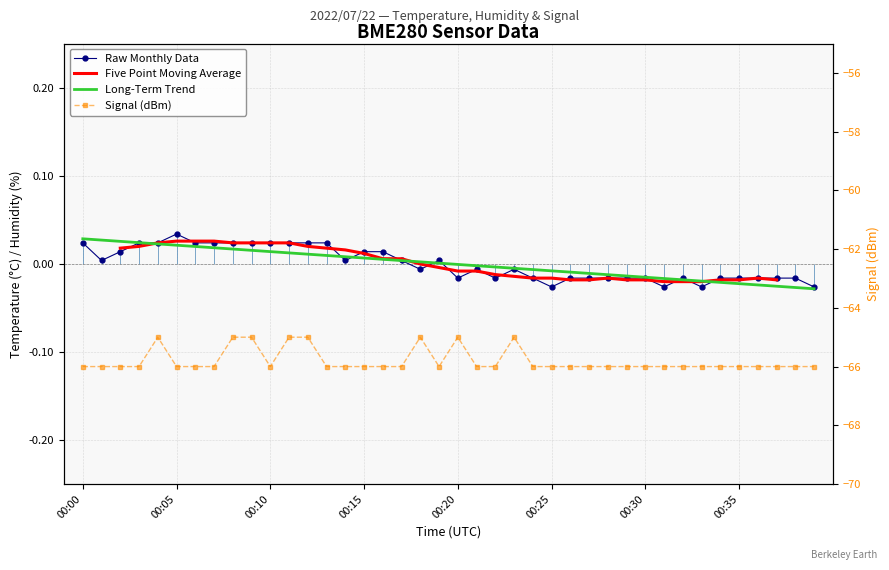

The Signal (dBm) series shows -65.0 at 23. True or false?

True